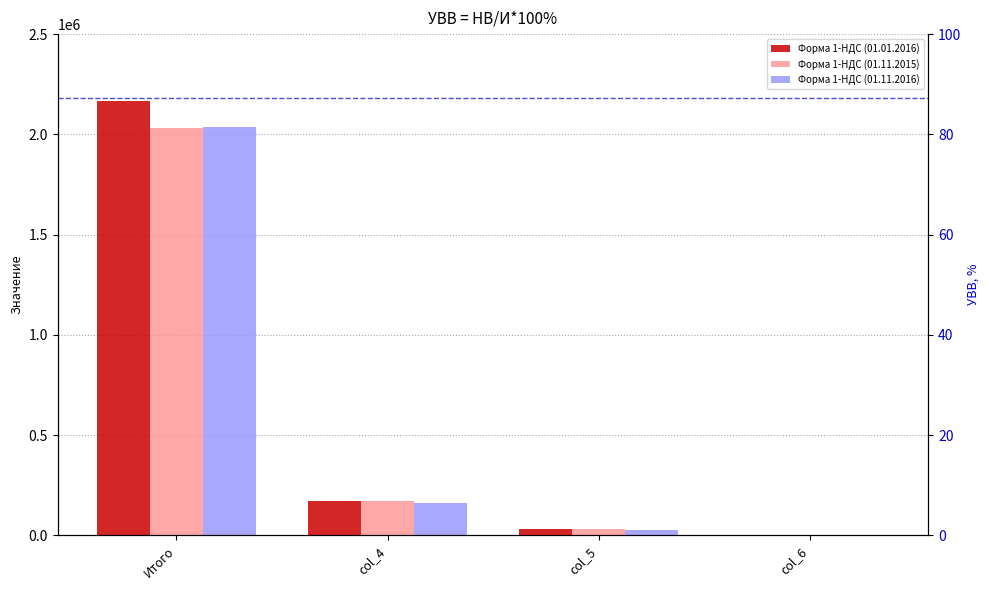

How many groups of bars are there?

4